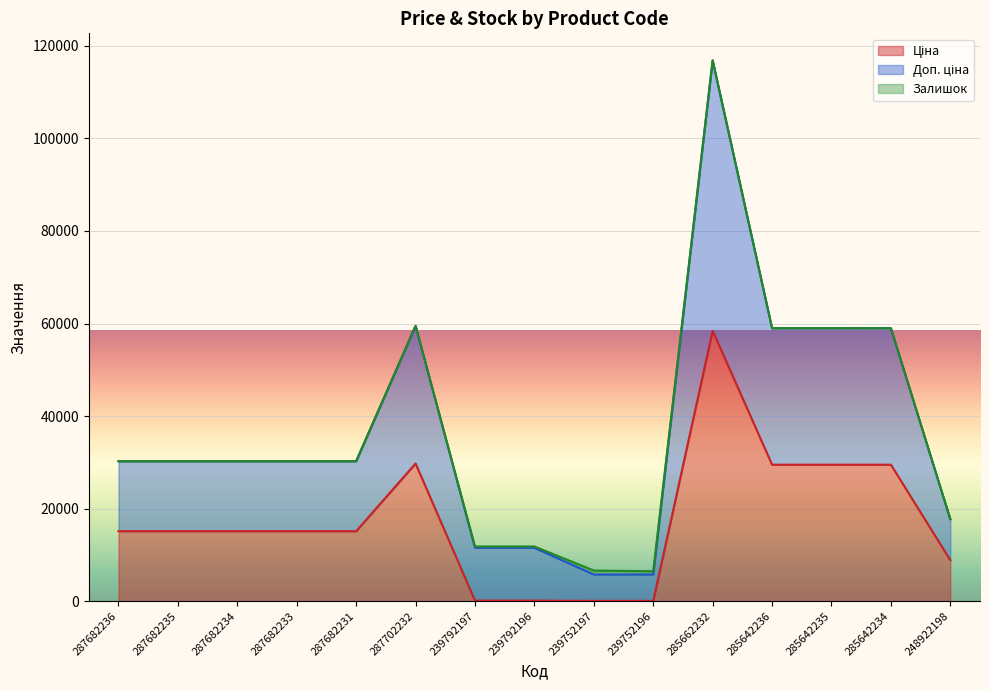

Where is the first local maximum for Ціна?

287702232